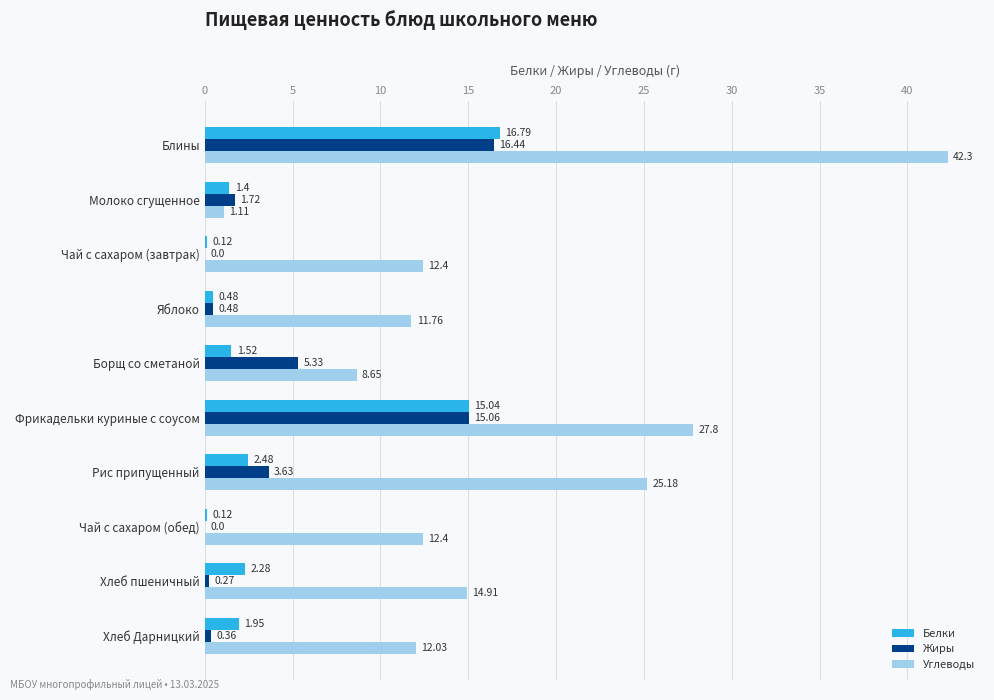

What is the sum of the Углеводы values at Яблоко and Чай с сахаром (завтрак)?

24.2